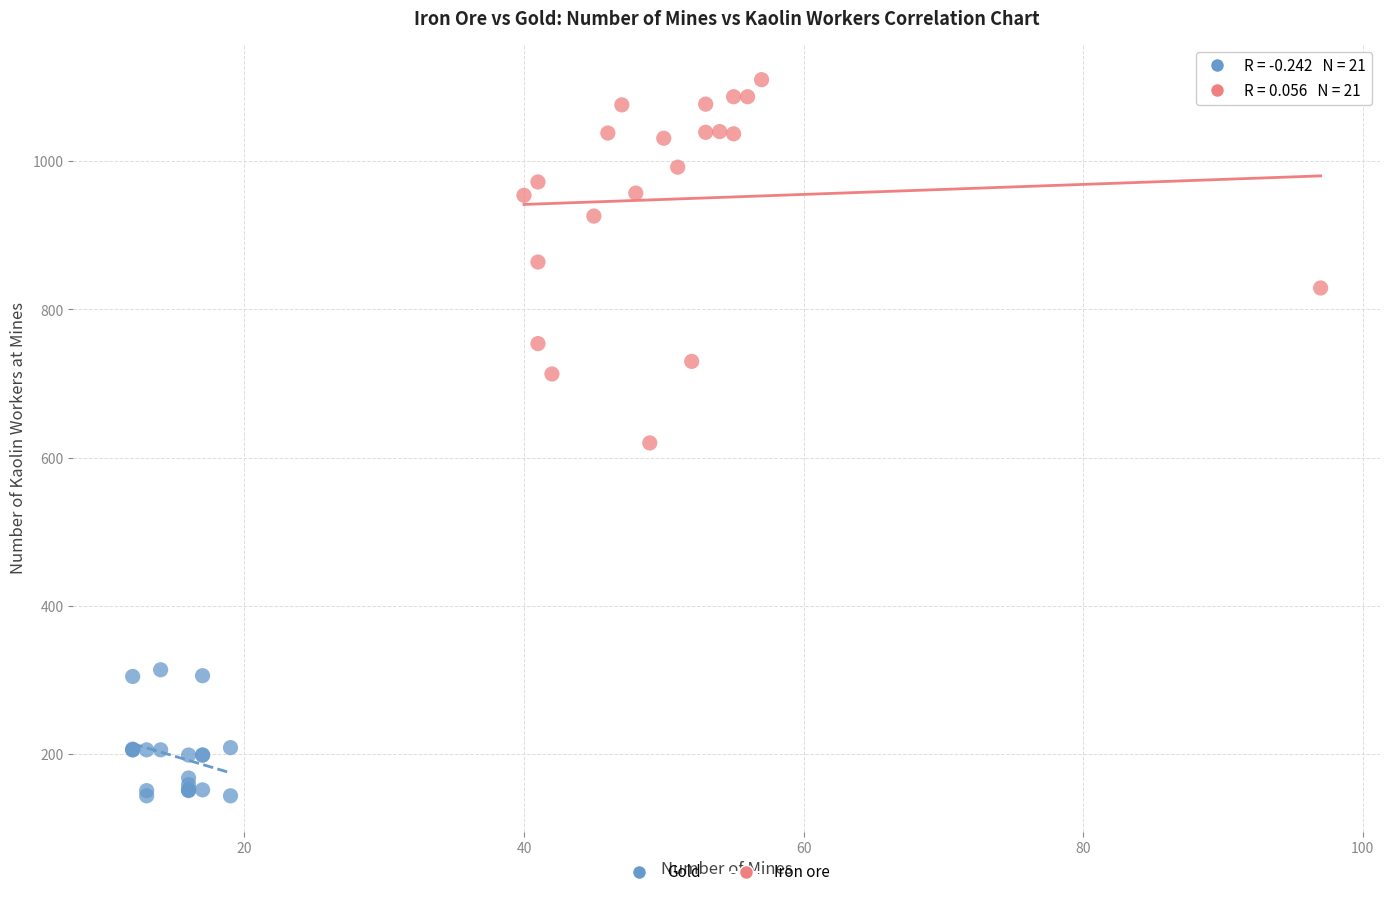

Which series reaches the maximum Y coordinate?

Iron ore